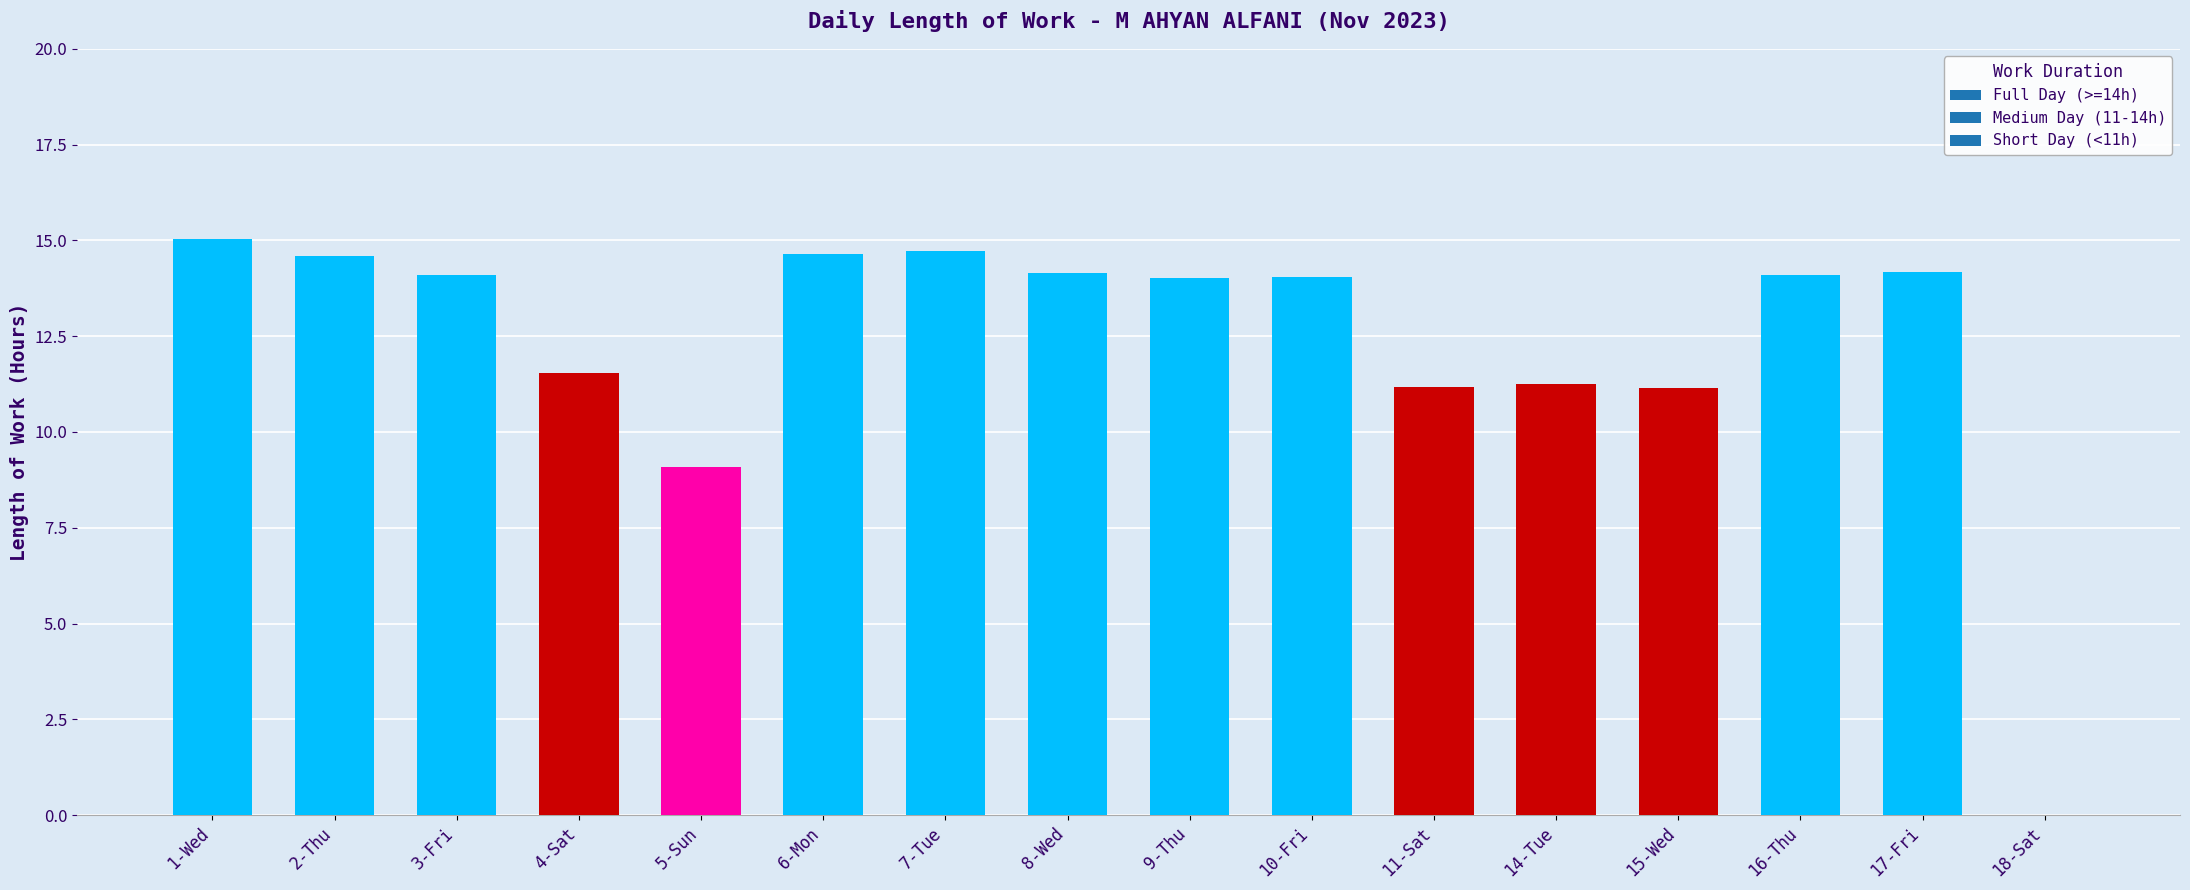

Is it true that the value at 5-Sun is 9.1?

True